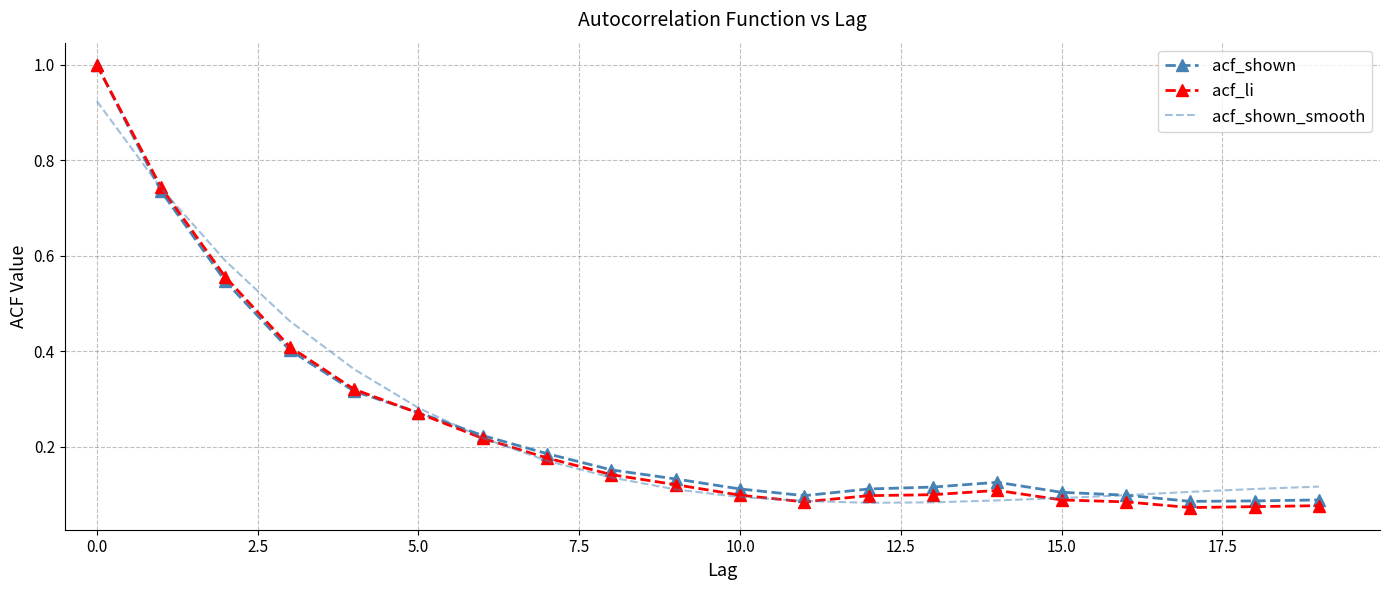

What is the highest value of the acf_li series?

1.0